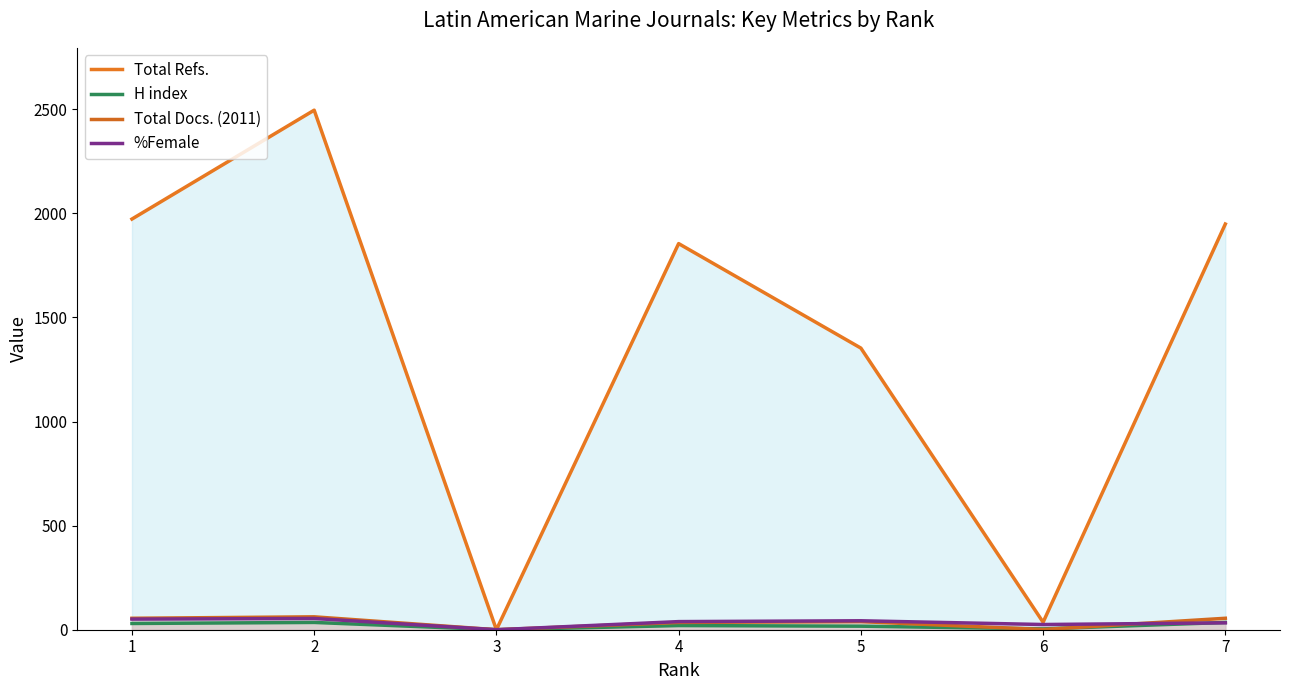

At which category does H index reach its first local peak?

2